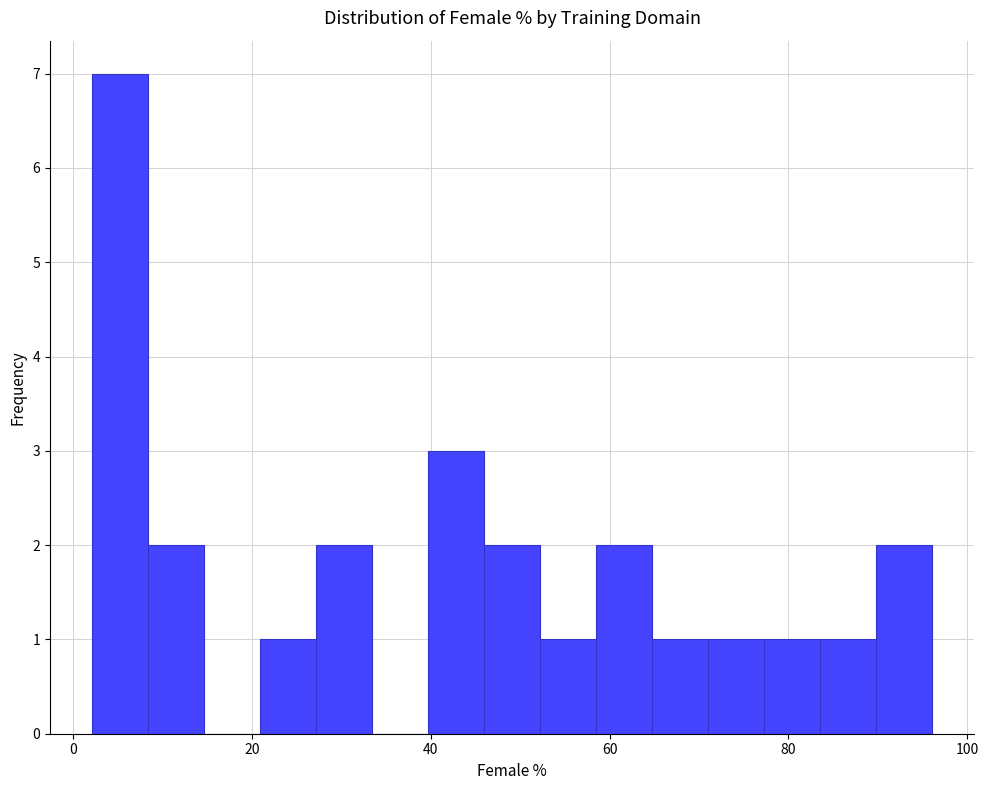

Around what value on the x-axis is the tallest bar? Give the approximate position of its centre, as read against the axis.

6